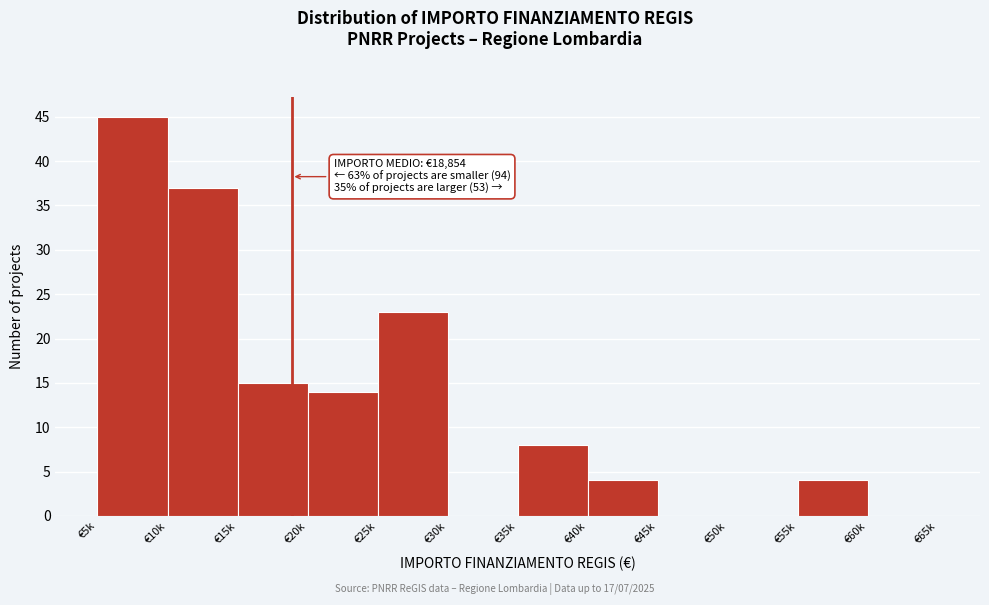

Reading left to right, transcribe all the data shown in this chart.

€5k=45	€10k=37	€15k=15	€20k=14	€25k=23	€30k=0	€35k=8	€40k=4	€45k=0	€50k=0	€55k=4	€60k=0